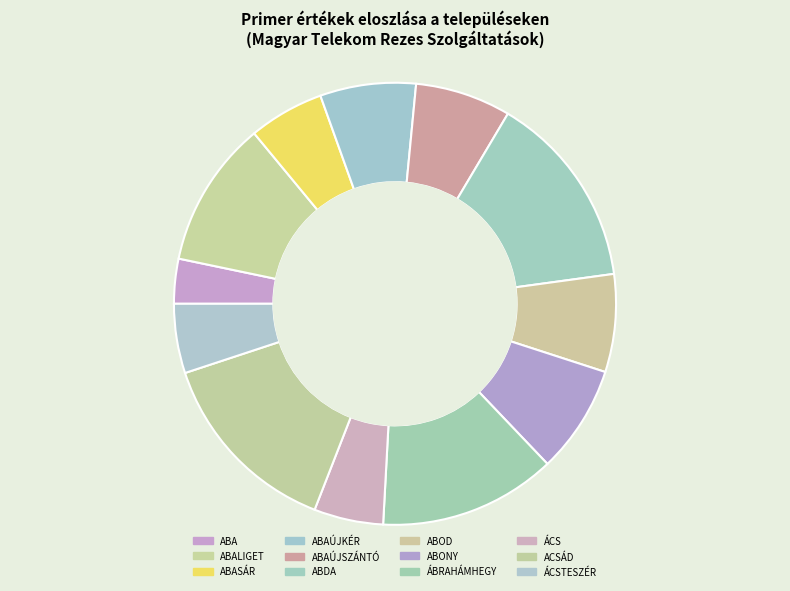

Is it true that ACSÁD is 20% of the pie?

False